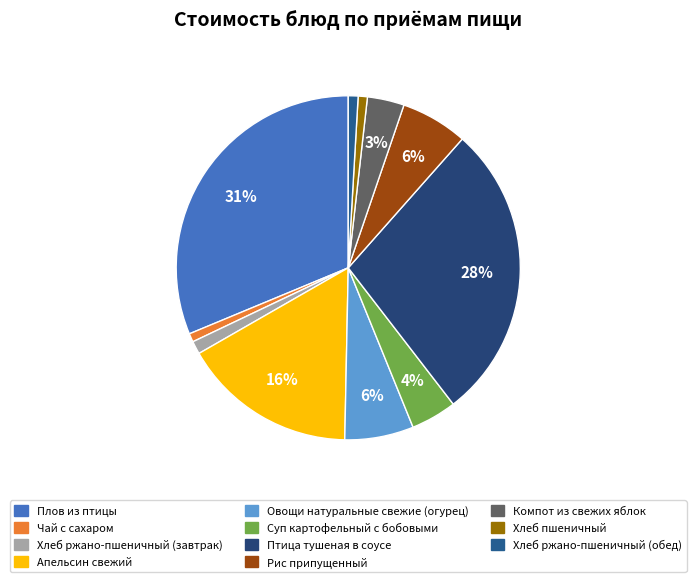

To the nearest percent, what is the combined percentage of Компот из свежих яблок and Суп картофельный с бобовыми?

8%